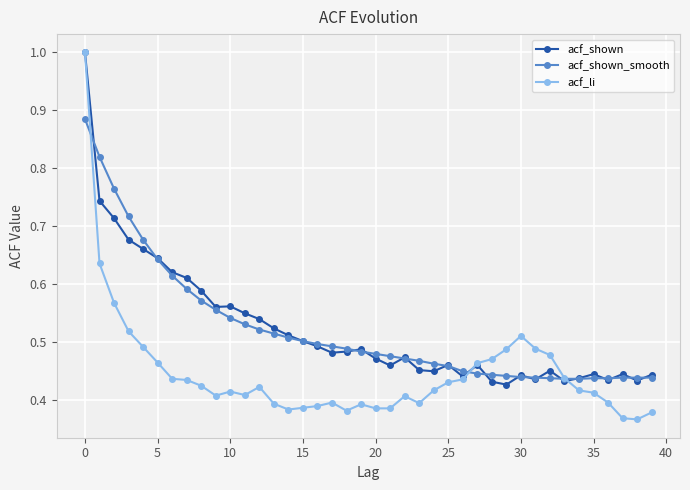

Which series has the widest spread of values?

acf_li